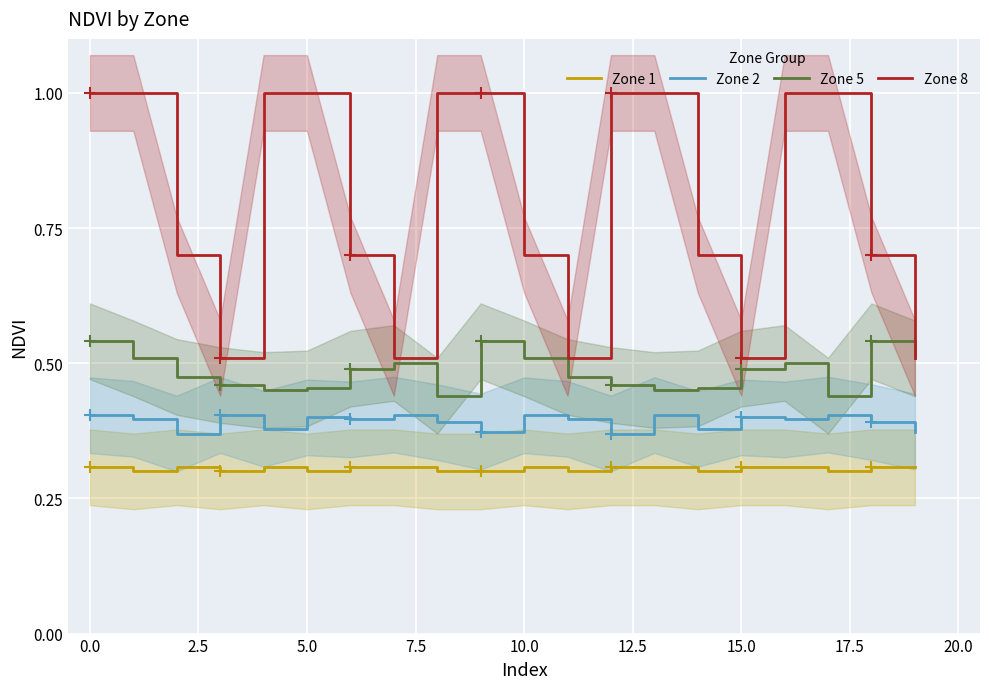

Reading right to left, what are all the values shown in this chart?

Zone 1: 0.3	0.3	0.3	0.3	0.3	0.3	0.3	0.3	0.3	0.3	0.3	0.3	0.3	0.3	0.3	0.3	0.3	0.3	0.3	0.3
Zone 2: 0.4	0.4	0.4	0.4	0.4	0.4	0.4	0.4	0.4	0.4	0.4	0.4	0.4	0.4	0.4	0.4	0.4	0.4	0.4	0.4
Zone 5: 0.5	0.5	0.4	0.5	0.5	0.5	0.5	0.5	0.5	0.5	0.5	0.4	0.5	0.5	0.5	0.5	0.5	0.5	0.5	0.5
Zone 8: 0.5	0.7	1.0	1.0	0.5	0.7	1.0	1.0	0.5	0.7	1.0	1.0	0.5	0.7	1.0	1.0	0.5	0.7	1.0	1.0